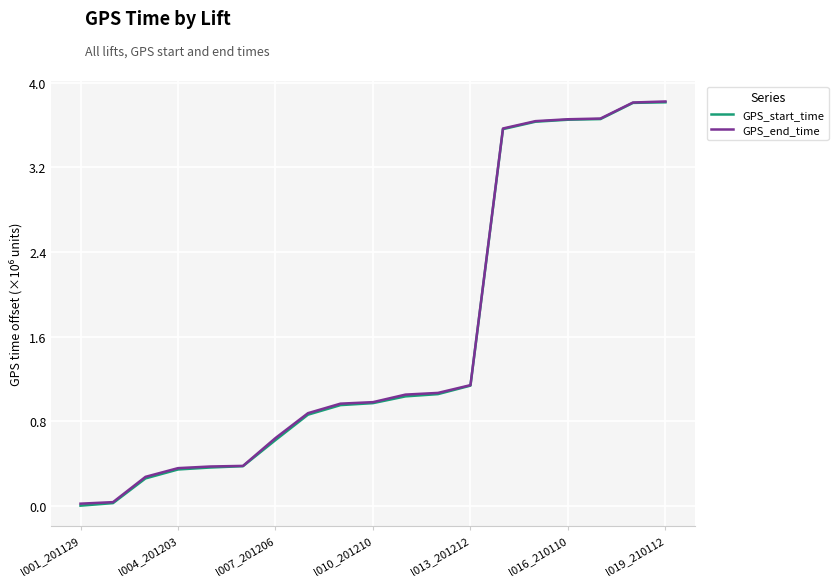

What is the maximum value shown in the chart?

3.8